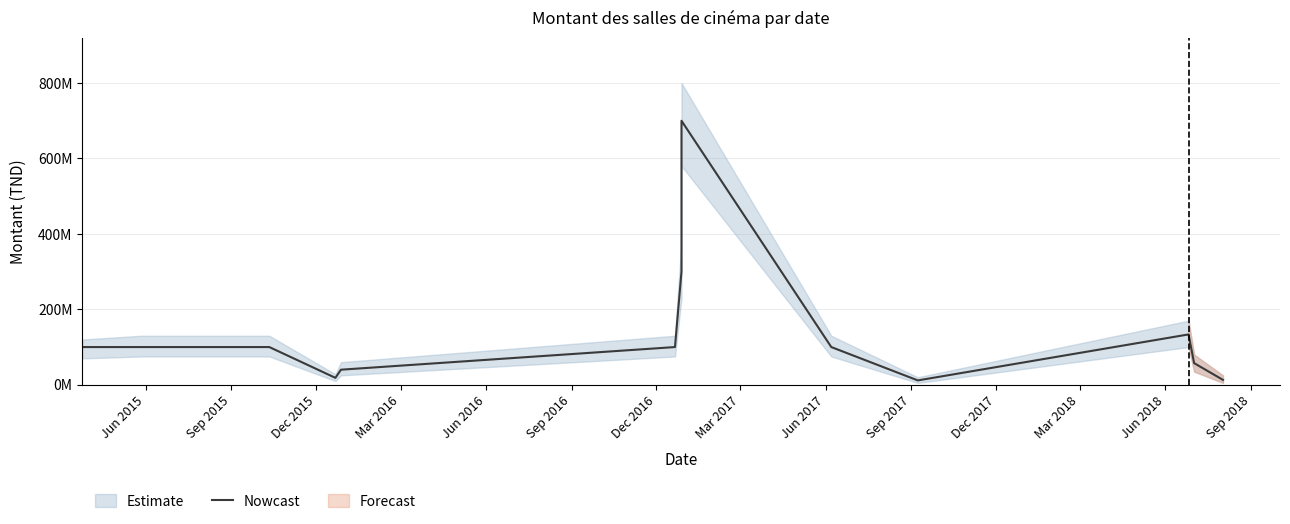

At which label does the data first exceed 100000000?

Dec 2016